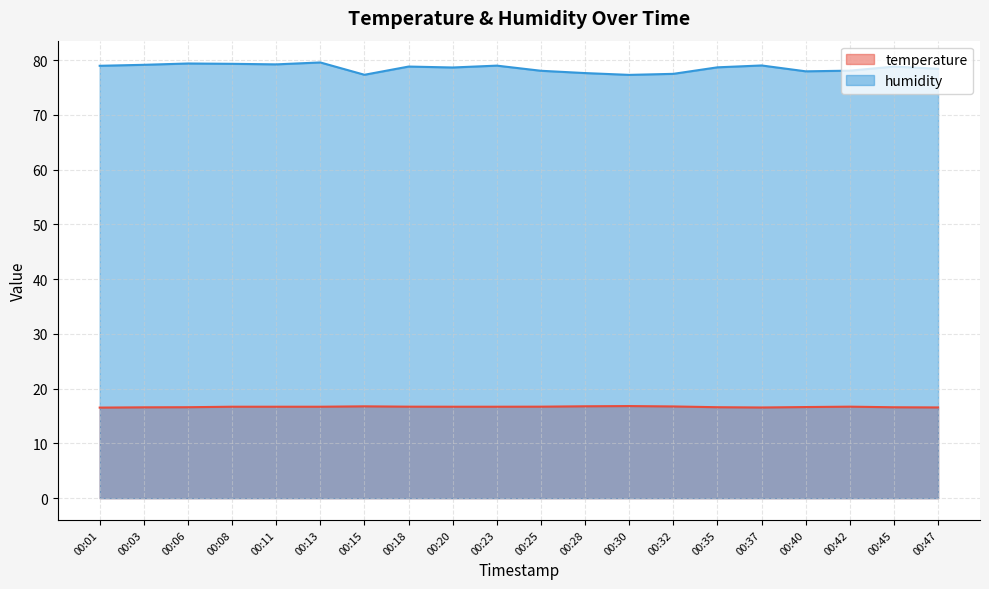

Which series changed the most between 00:06 and 00:32?

humidity